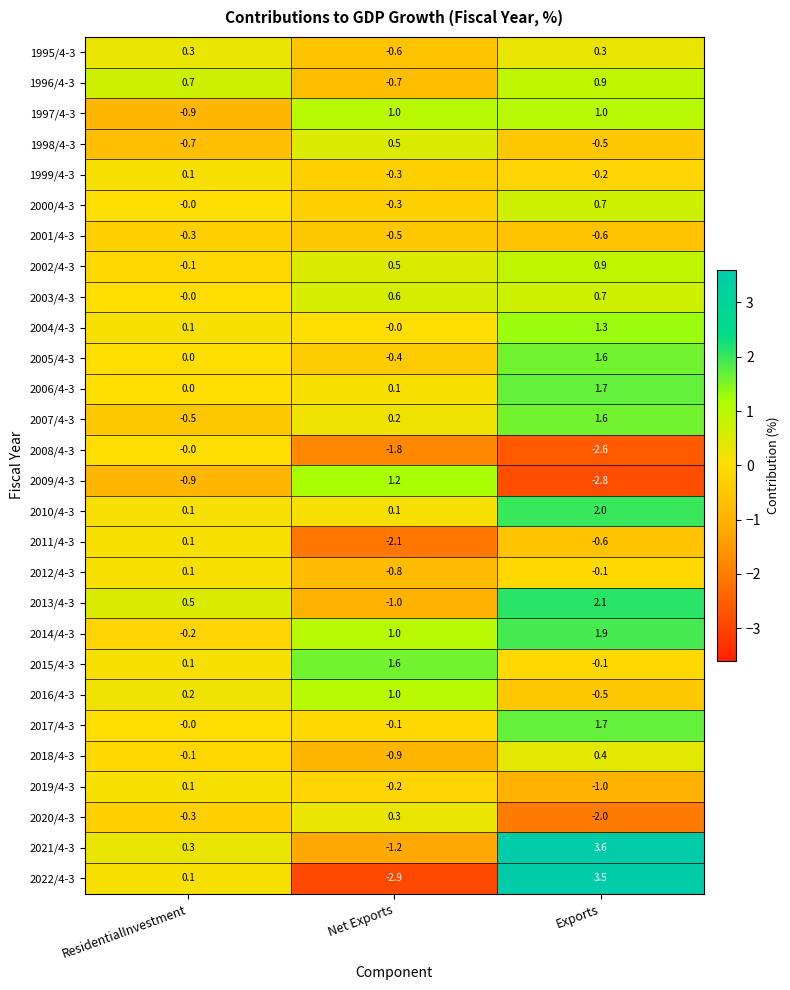

What is the highest value of the 1998/4-3 series?

0.5